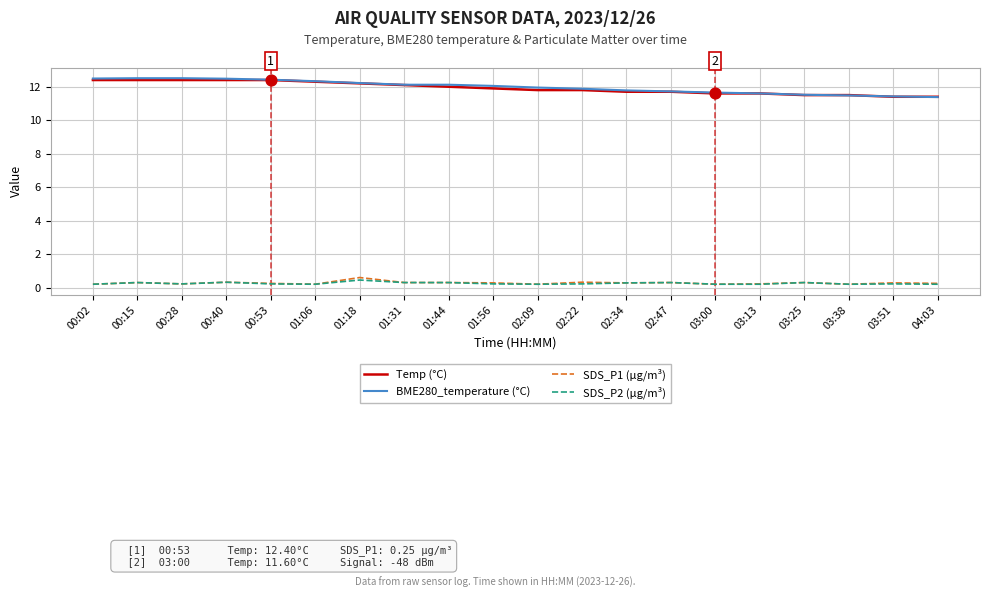

What are all the series names shown in the legend?

Temp (°C), BME280_temperature (°C), SDS_P1 (µg/m³), SDS_P2 (µg/m³)